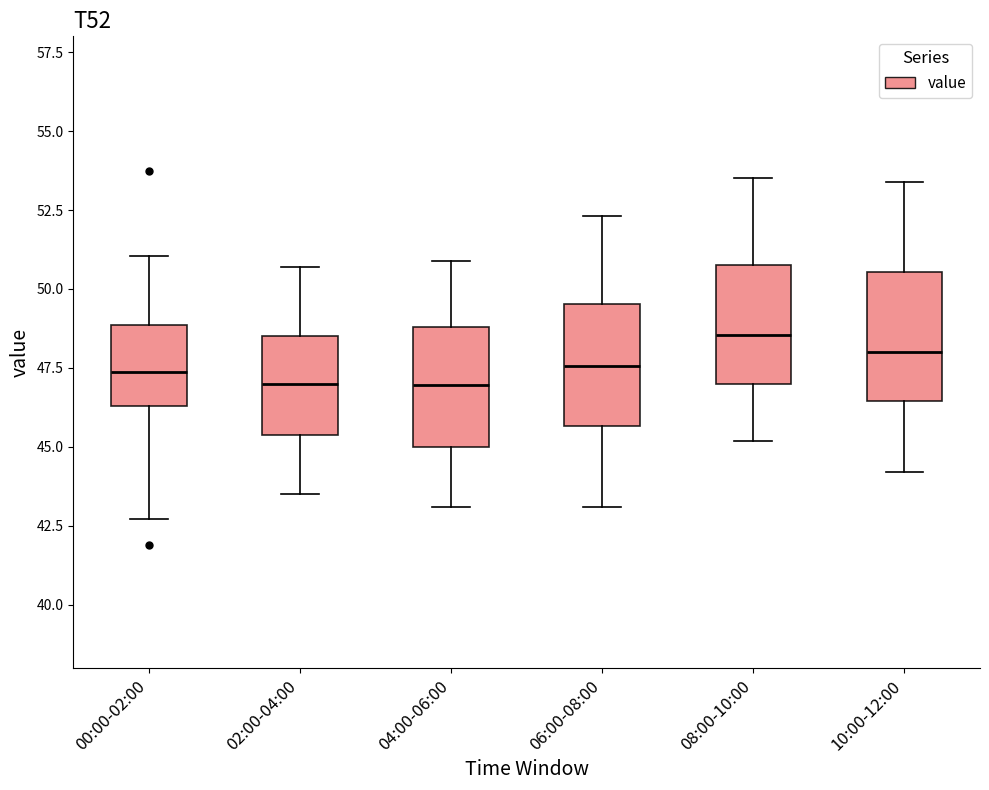

Reading left to right, transcribe this box plot: for each box, give where its median line is, the range the box spans, and where its two whiskers end, as read against the y-axis. The values are not printed on the chart, so give them approximately, as read against the axis.

00:00-02:00: median 47.5, box 46.5 to 49.0, whiskers 42.5 to 51.0
02:00-04:00: median 47.0, box 45.5 to 48.5, whiskers 43.5 to 50.5
04:00-06:00: median 47.0, box 45.0 to 49.0, whiskers 43.0 to 51.0
06:00-08:00: median 47.5, box 45.5 to 49.5, whiskers 43.0 to 52.5
08:00-10:00: median 48.5, box 47.0 to 51.0, whiskers 45.0 to 53.5
10:00-12:00: median 48.0, box 46.5 to 50.5, whiskers 44.0 to 53.5